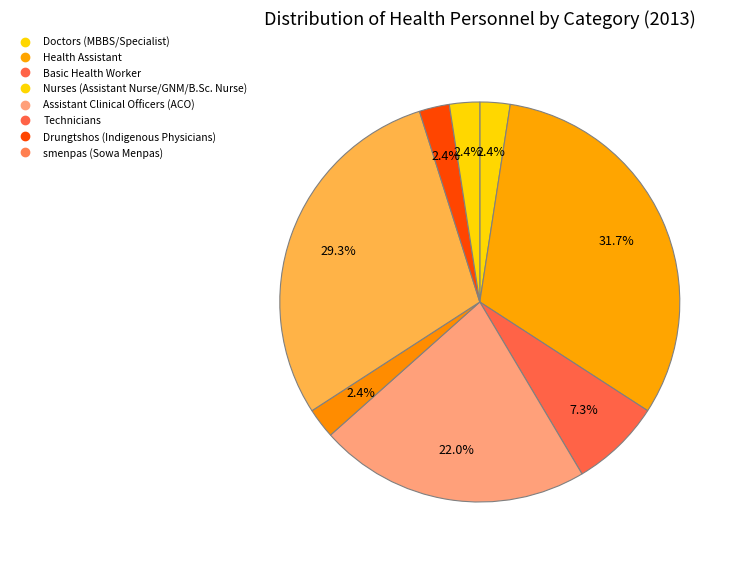

Count the number of slices in the pie.

8